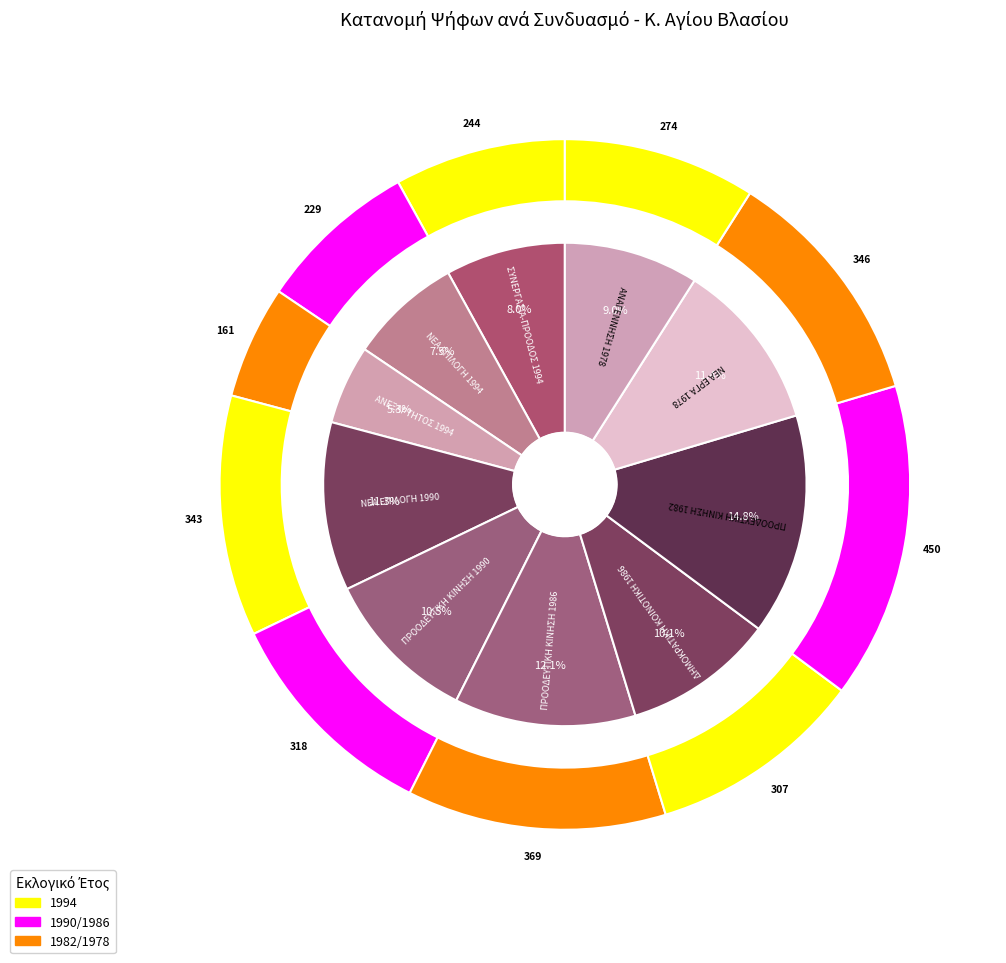

True or false: ΑΝΕΞΑΡΤΗΤΟΣ 1994 accounts for 13% of the total.

False